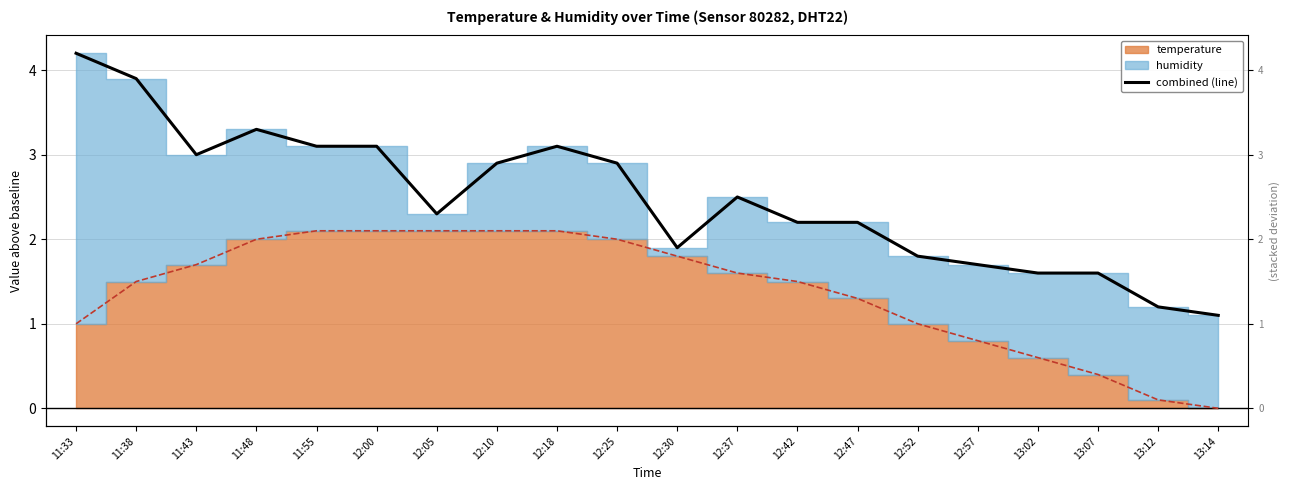

Which label corresponds to the largest value in the chart?

11:33